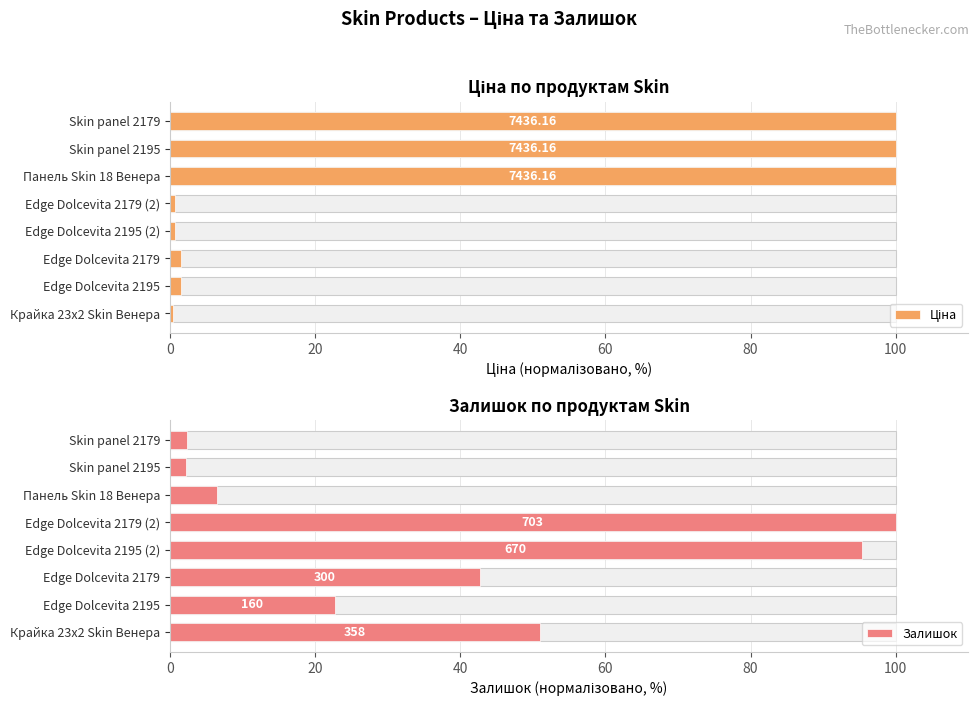

Is it true that Залишок equals 2.4 at Skin panel 2179?

True